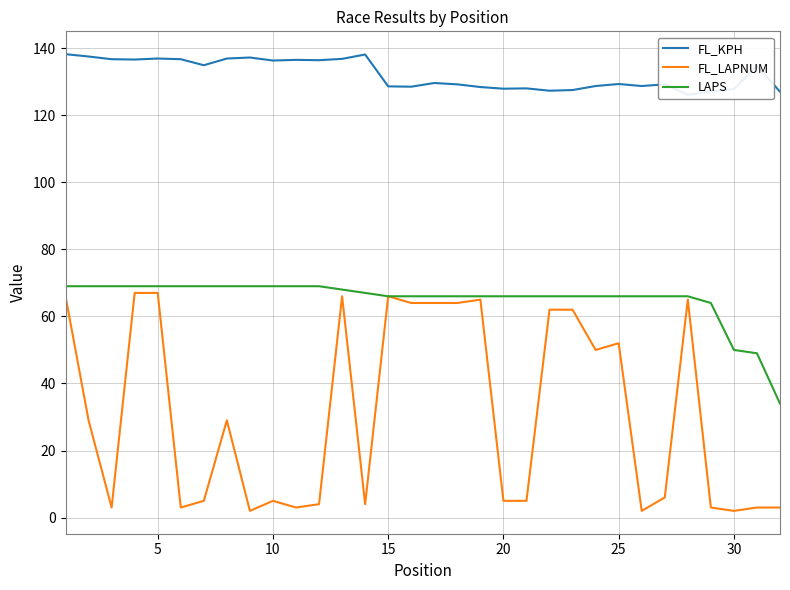

True or false: LAPS has a value of 97 at 15.

False